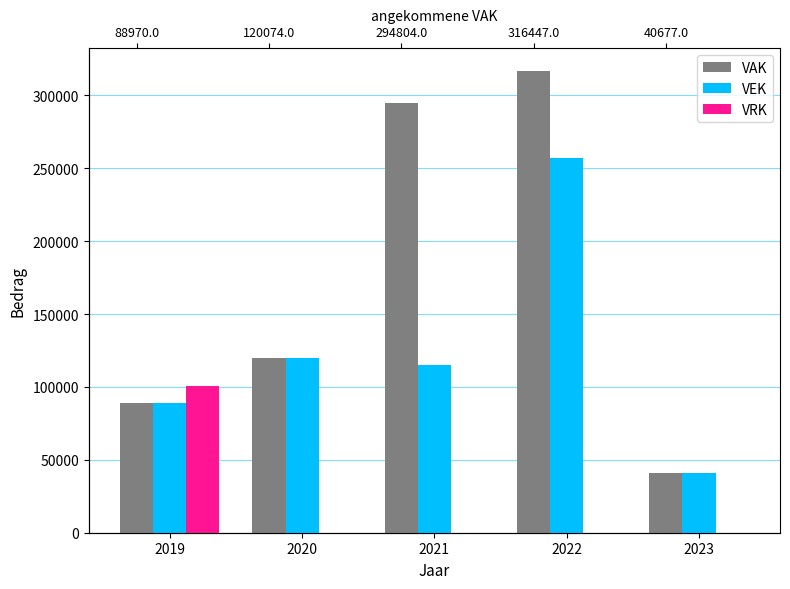

Read the VAK value at 2023, to the nearest 100.

40700